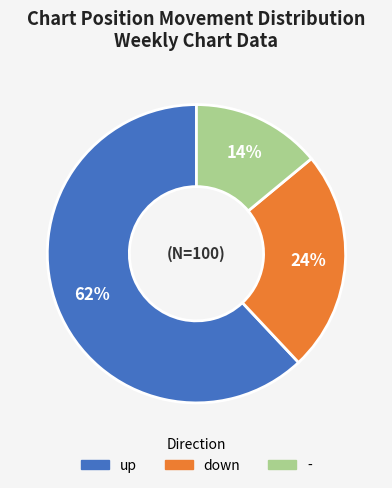

Which has a higher value, - or down?

down